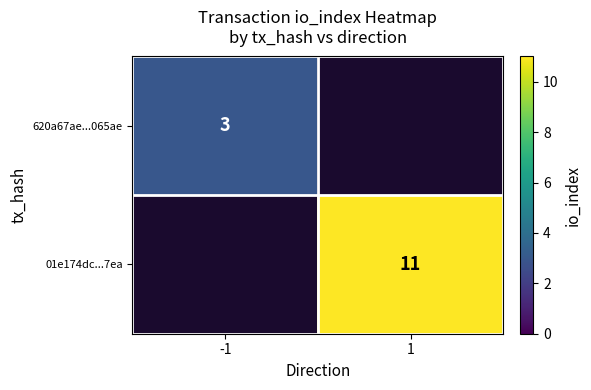

The value of 620a67ae...065ae at -1 is 3. True or false?

True